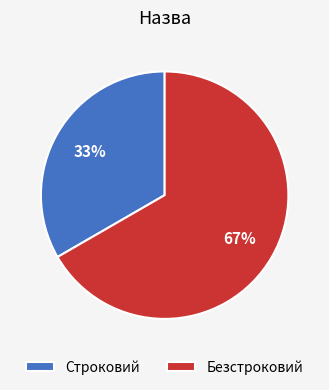

To the nearest percent, what is the average slice percentage?

50%